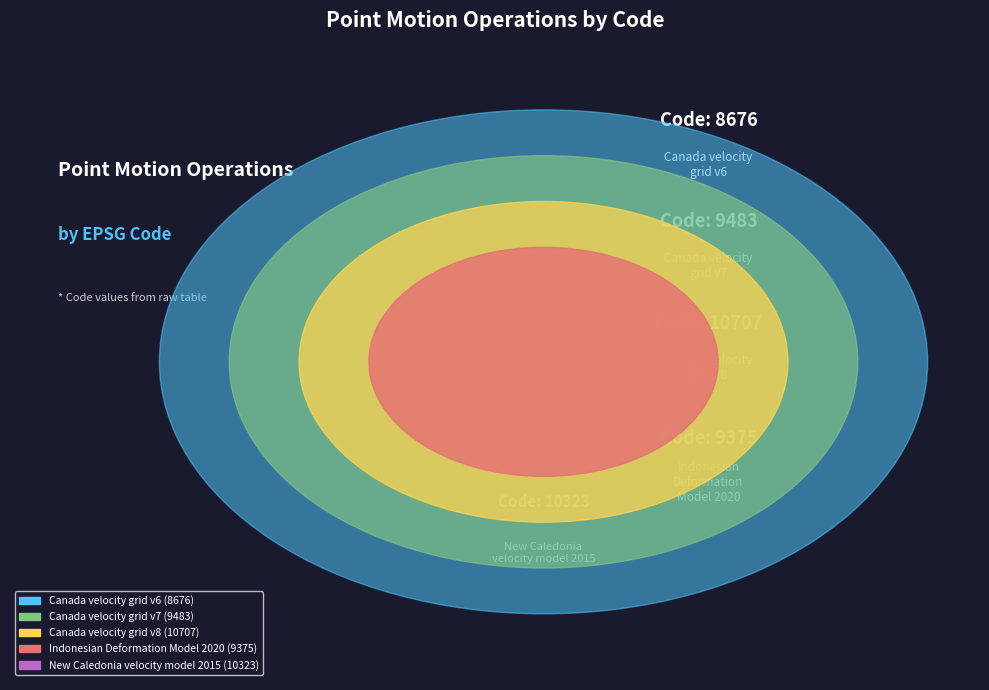

To the nearest percent, what is the difference between the New Caledonia velocity model 2015 and Canada velocity grid v6 slice percentages?

3%